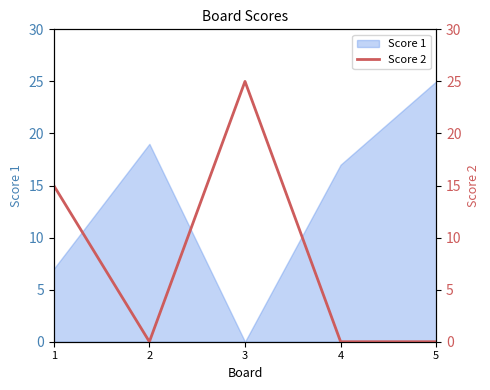

Does the chart have visible grid lines?

No